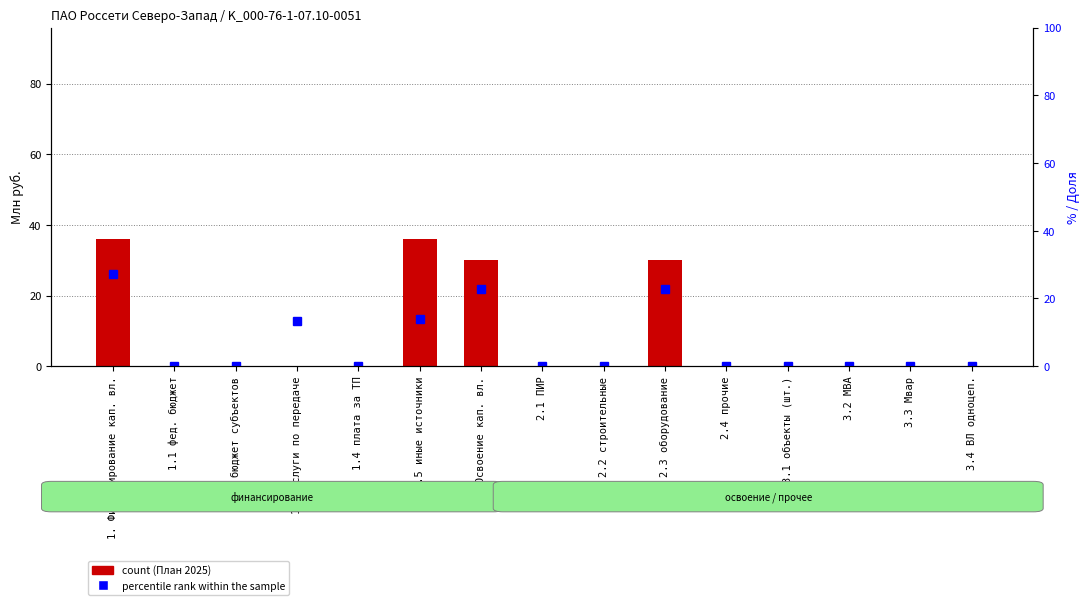

At 3.1 объекты (шт.), list the series in order from smallest to largest.

План 2025, percentile rank within the sample